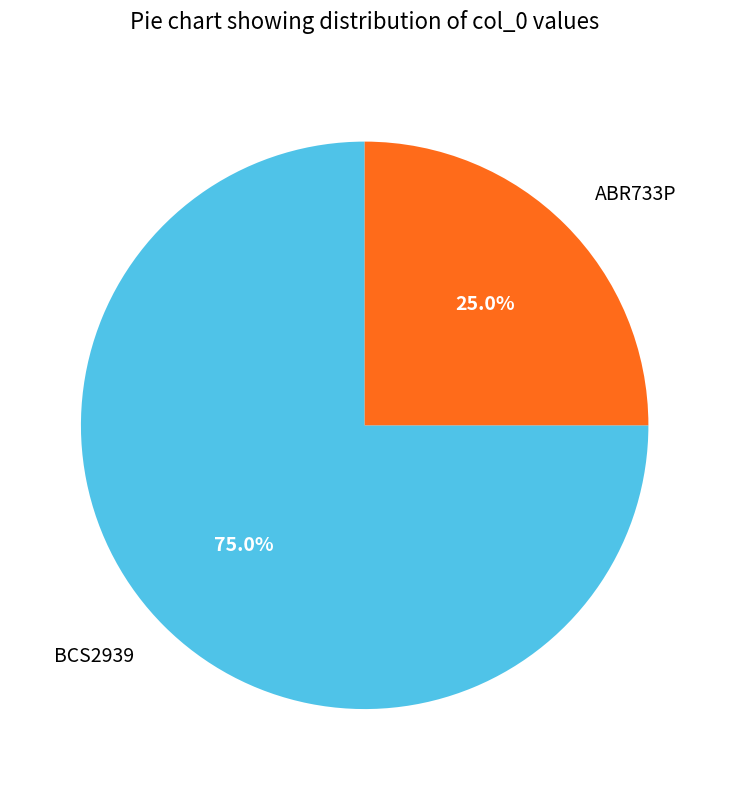

Which has a higher value, BCS2939 or ABR733P?

BCS2939